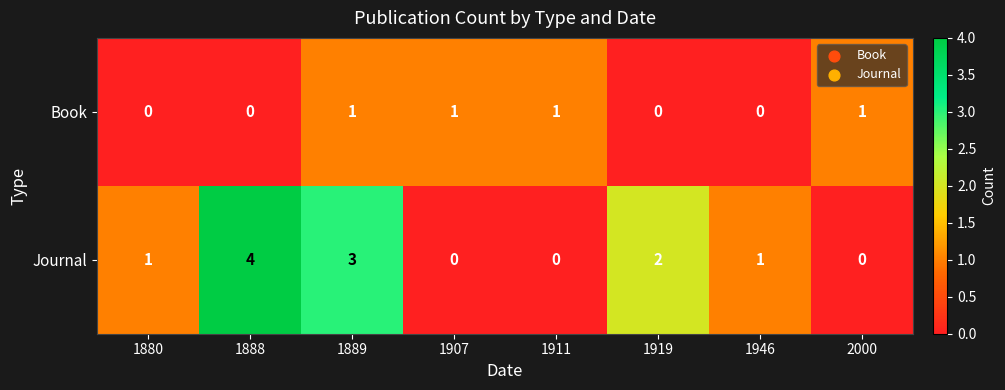

Count the number of data series in this chart.

2